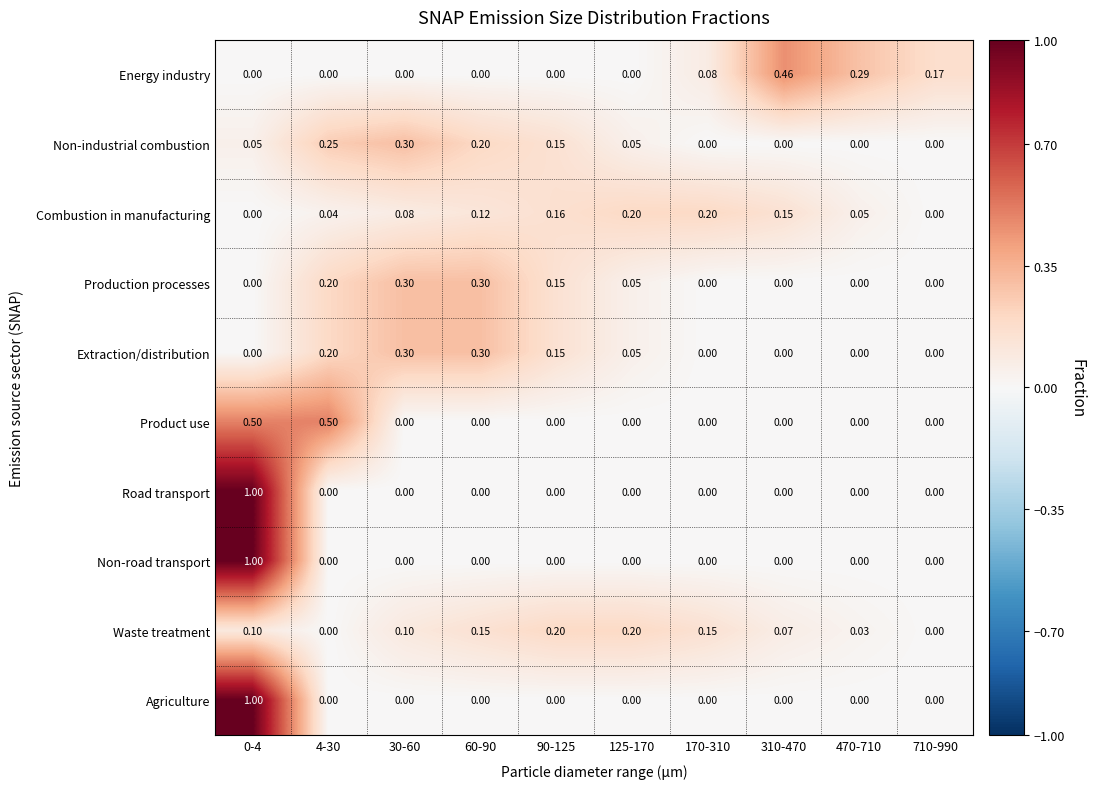

Which series changed the most between 30-60 and 310-470?

Energy industry